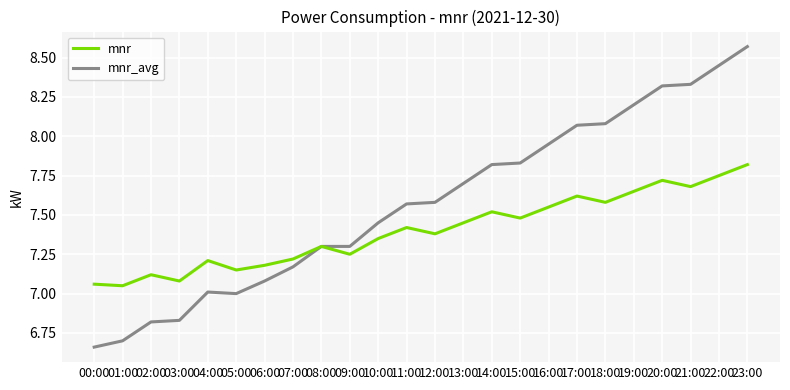

The mnr_avg series shows 6.8 at 02:00. True or false?

True